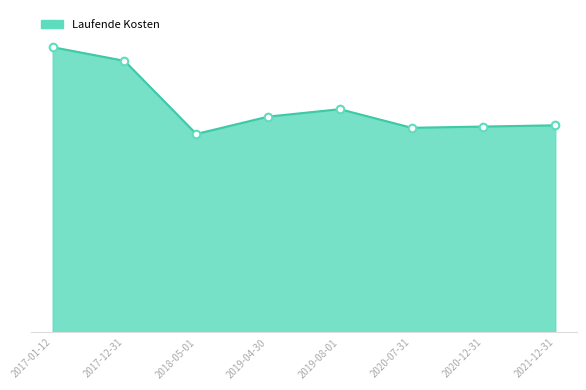

Which has a higher value, 2020-07-31 or 2017-12-31?

2017-12-31